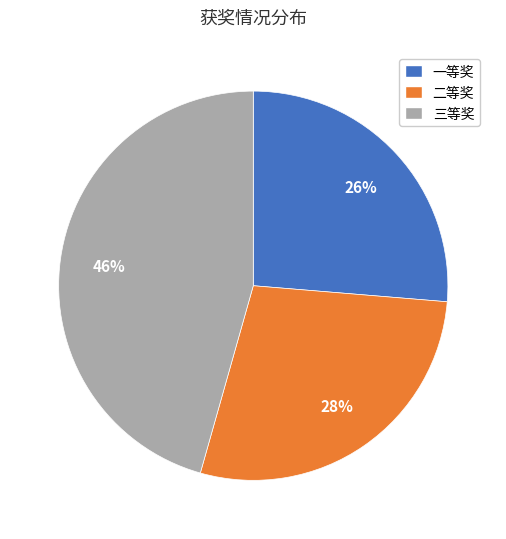

To the nearest percent, what is the combined percentage of 二等奖 and 三等奖?

74%